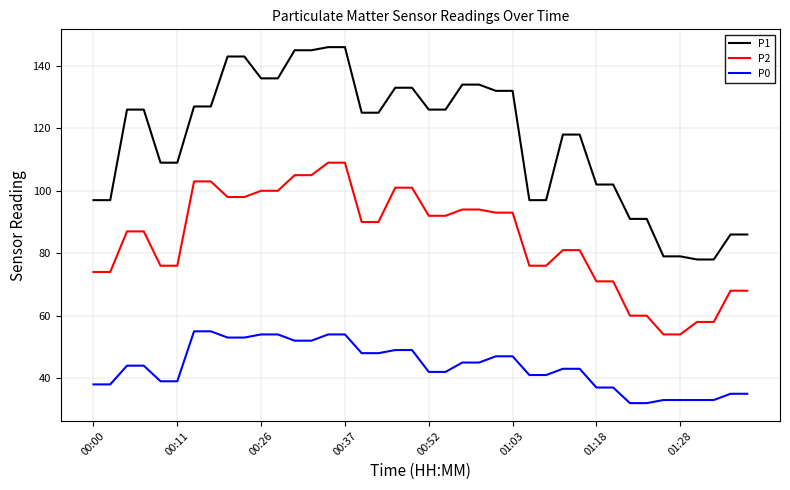

What is the minimum value for P0?

32